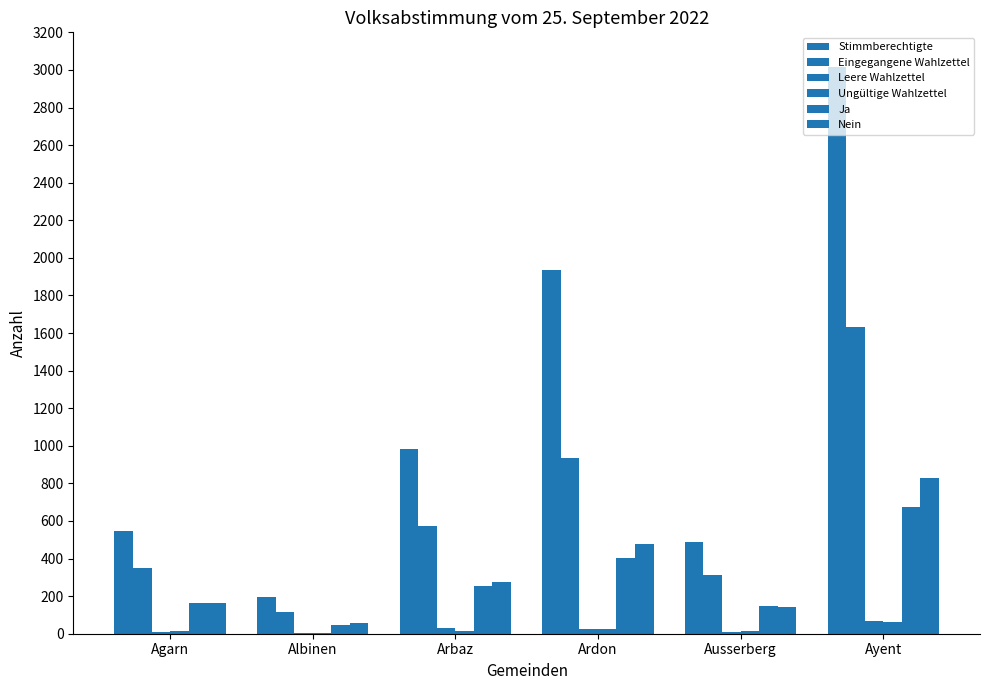

Rank the series by their maximum value, from lowest to highest.

Ungültige Wahlzettel, Leere Wahlzettel, Ja, Nein, Eingegangene Wahlzettel, Stimmberechtigte